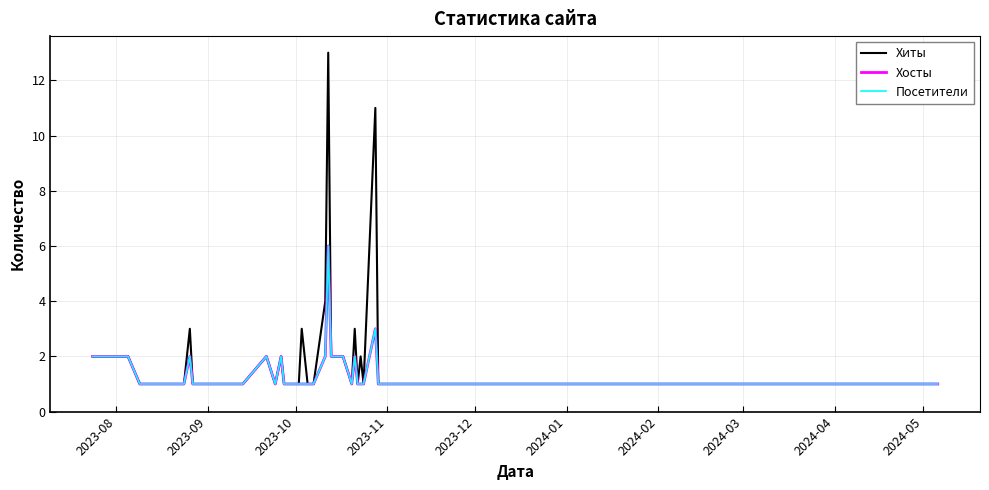

True or false: Хиты and Посетители intersect in this chart.

False